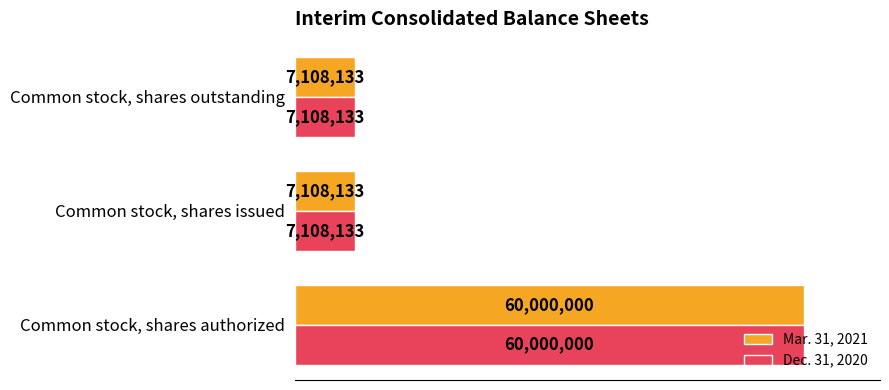

What is the difference between the maximum and minimum values in the Dec. 31, 2020 series?

52891867